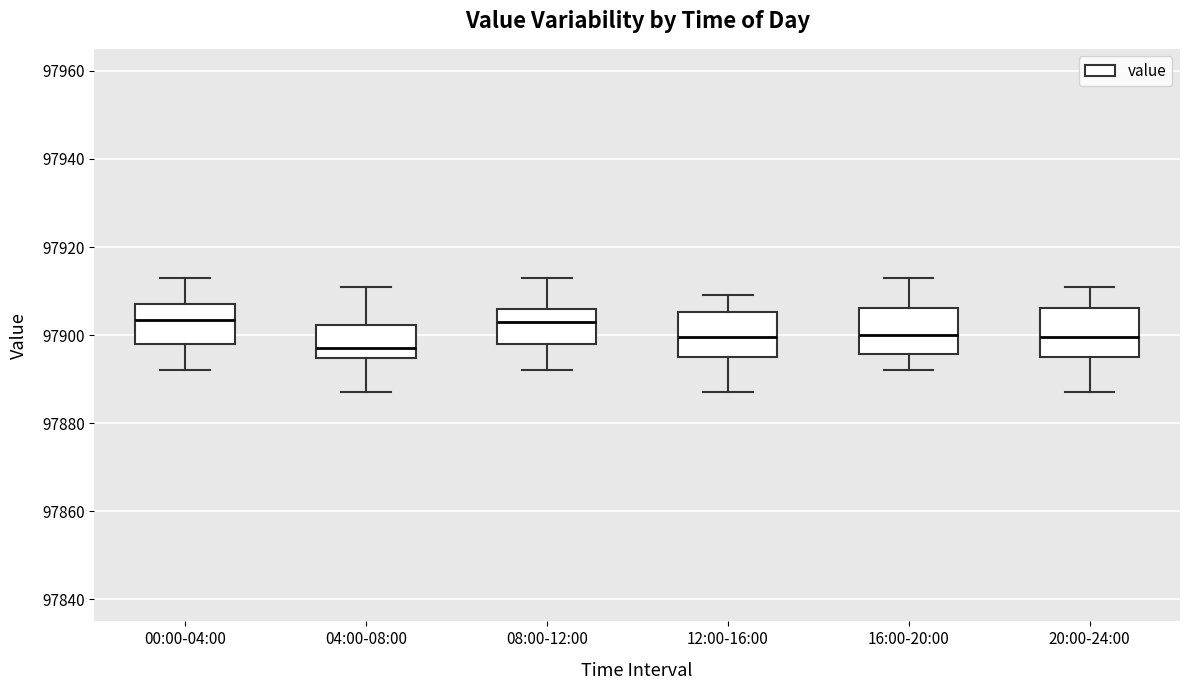

Where does the upper whisker of the box for 00:00-04:00 end on the y-axis? The values are not printed on the chart, so give them approximately, as read against the axis.

97914